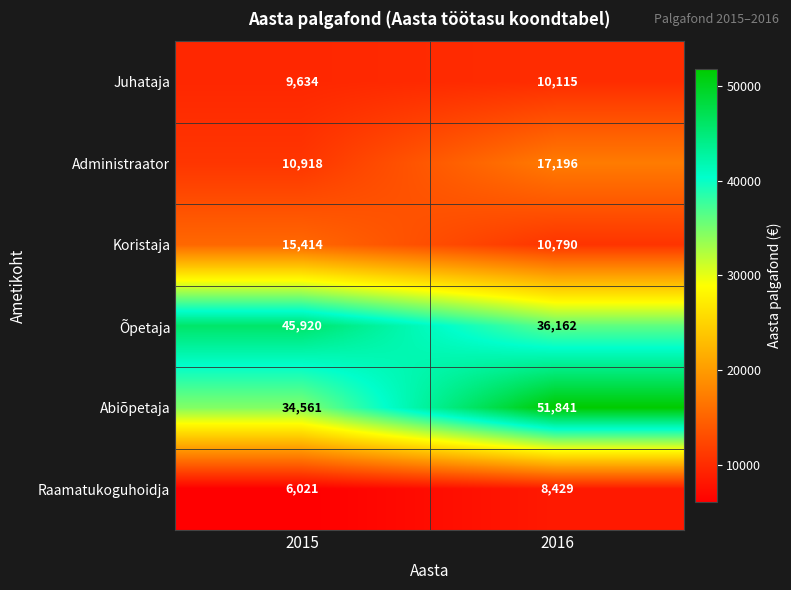

What is the total value across all series at 2015?

122468